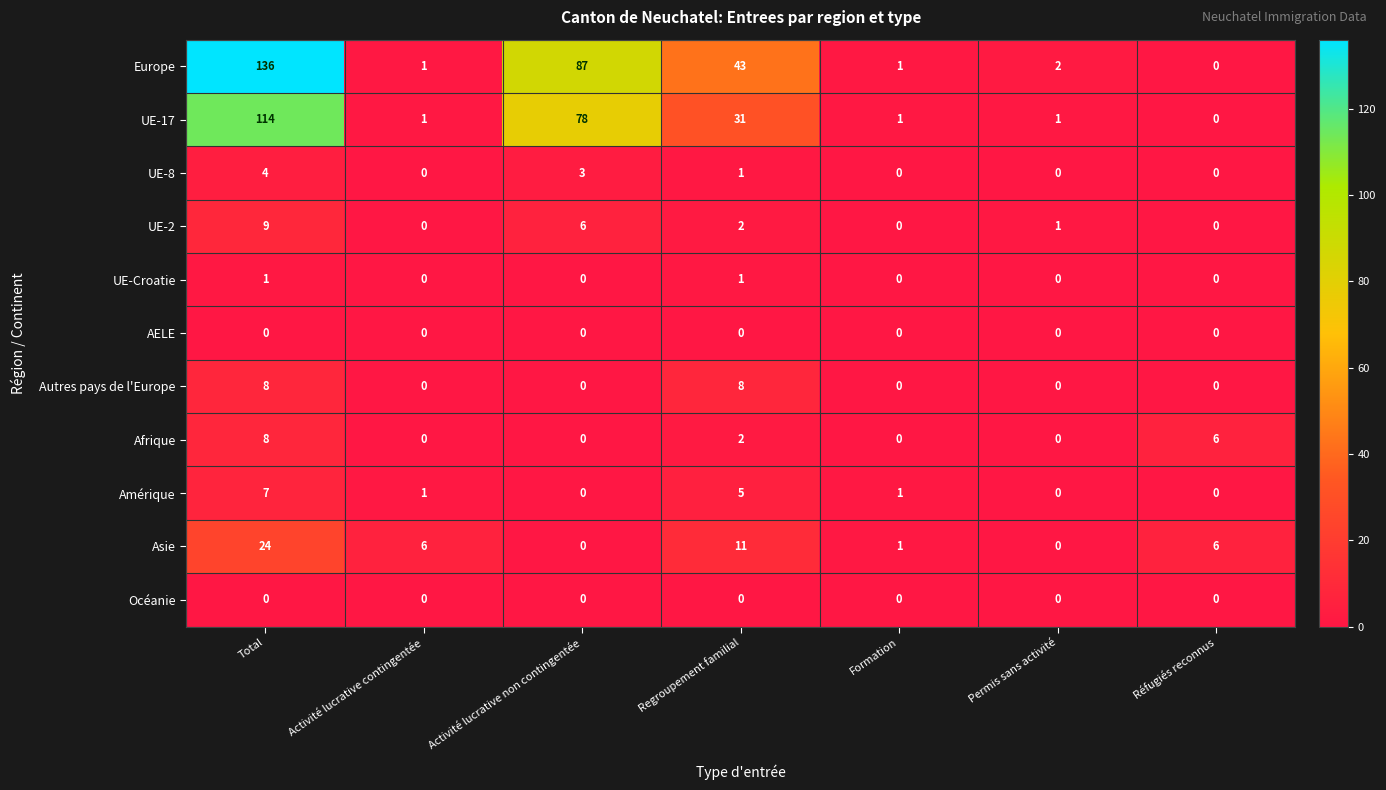

The Afrique series shows -4 at Activité lucrative non contingentée. True or false?

False